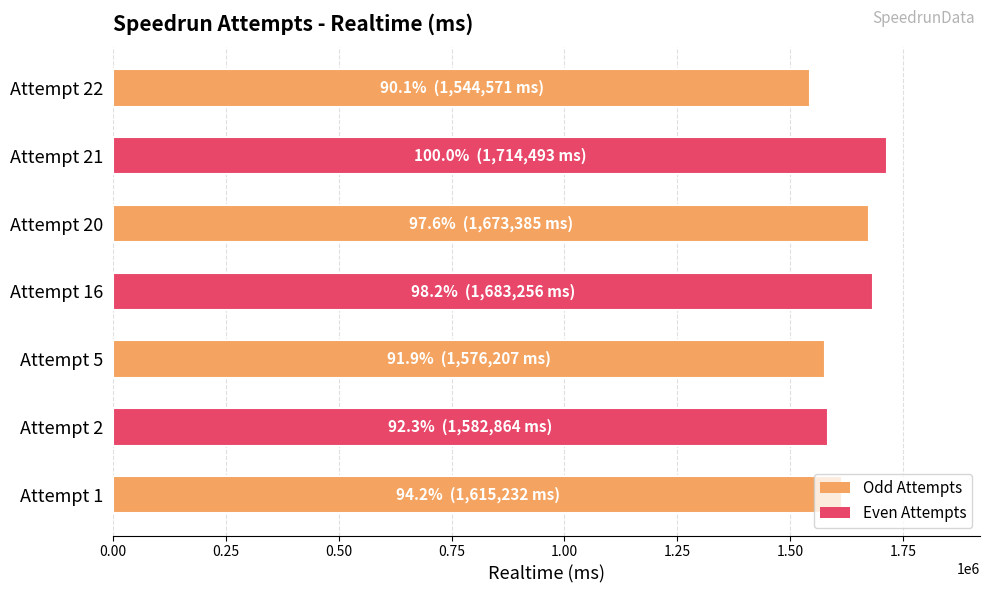

What is the average value?

1627144